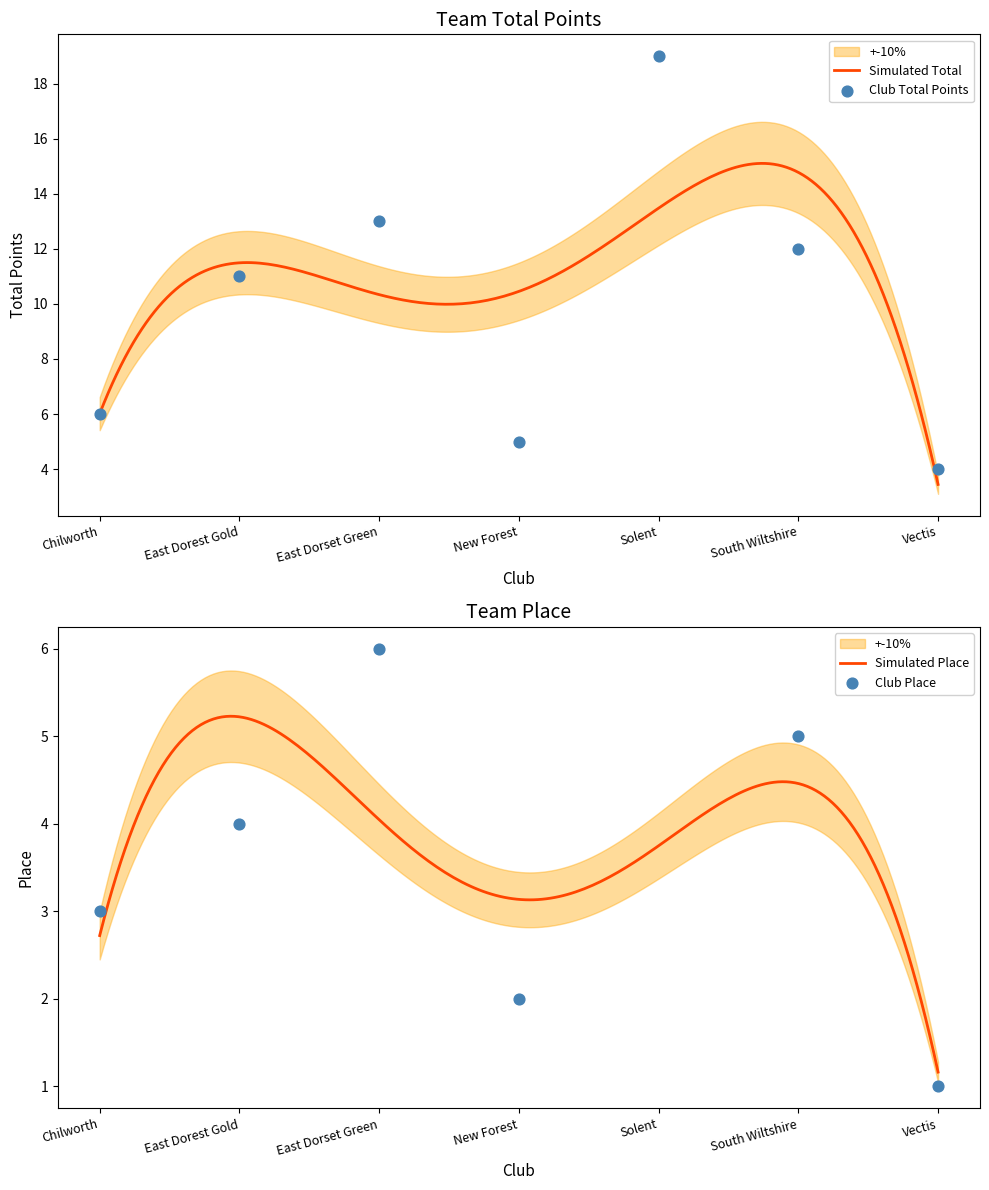

Approximately how many times larger is the value at New Forest compared to Solent?

0.3